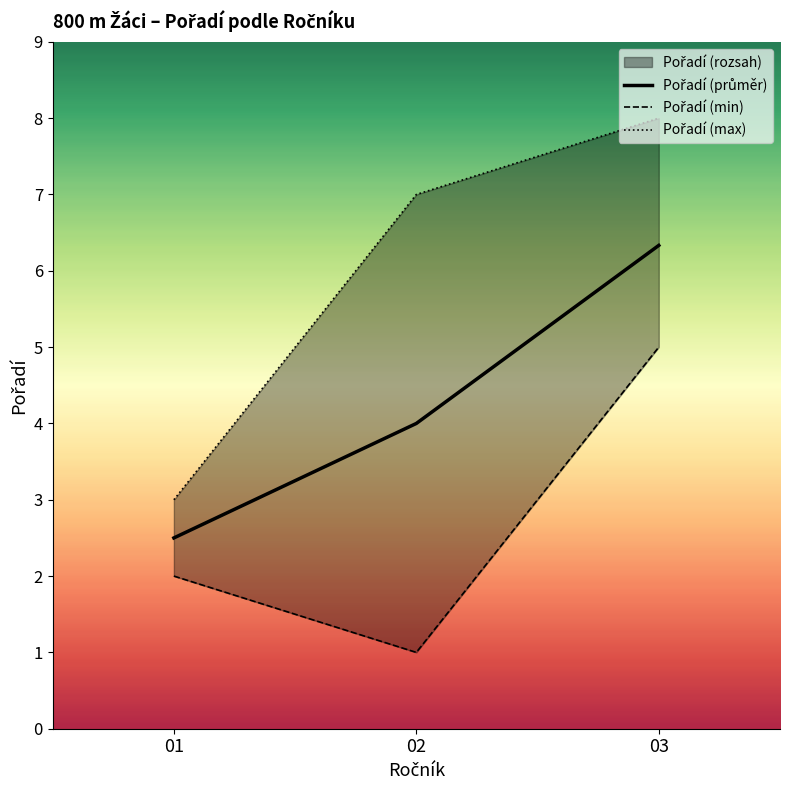

List the series in order of their peak value, highest first.

Pořadí (max), Pořadí (průměr), Pořadí (min)